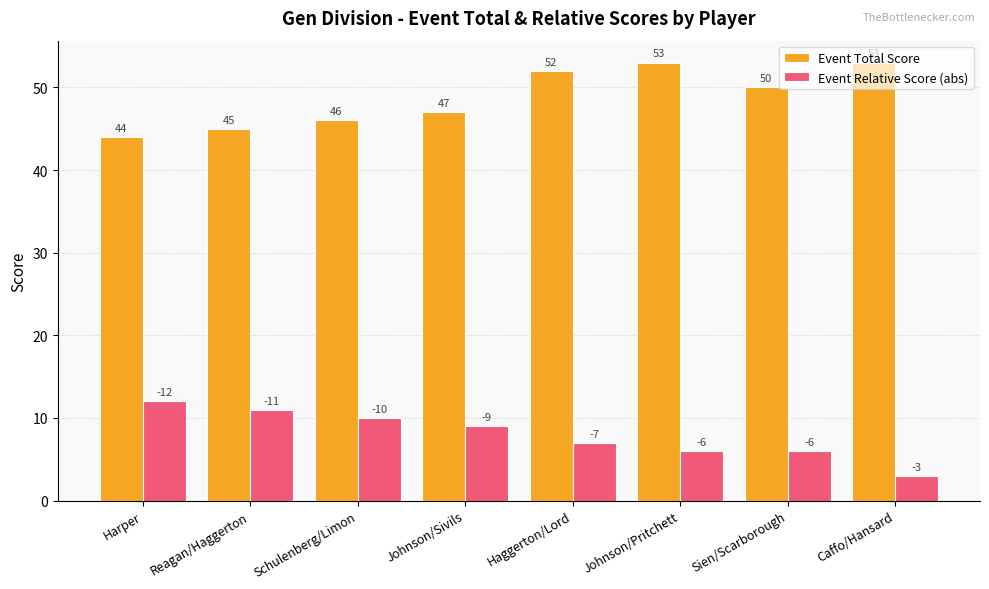

True or false: Event Total Score has a value of 63 at Johnson/Sivils.

False